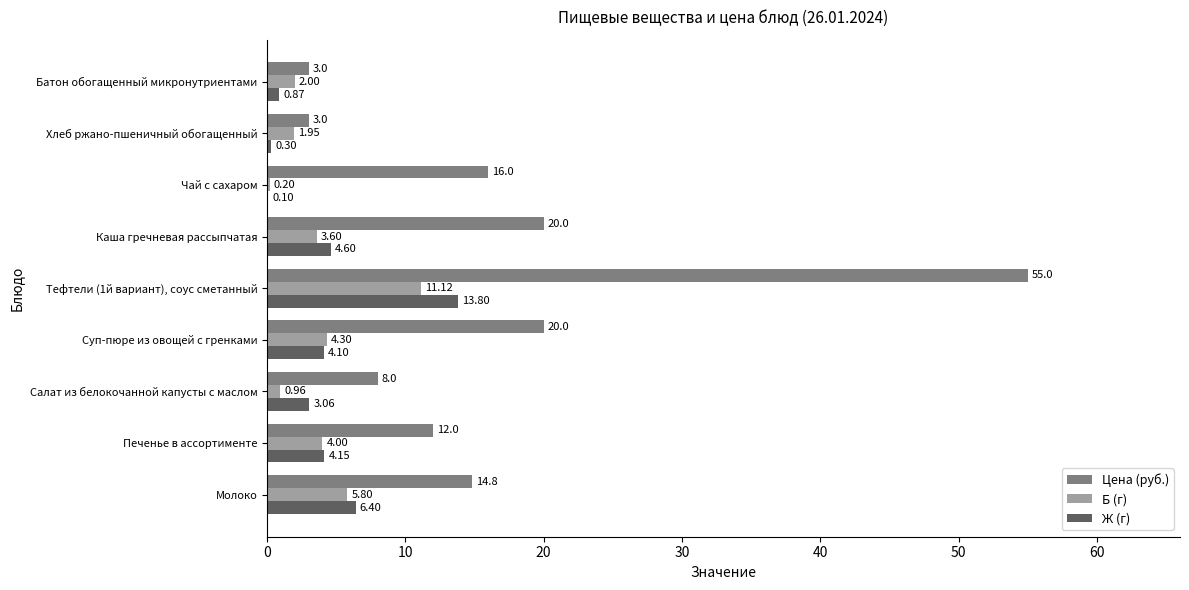

At which label is Б (г) closest to 5?

Суп-пюре из овощей с гренками